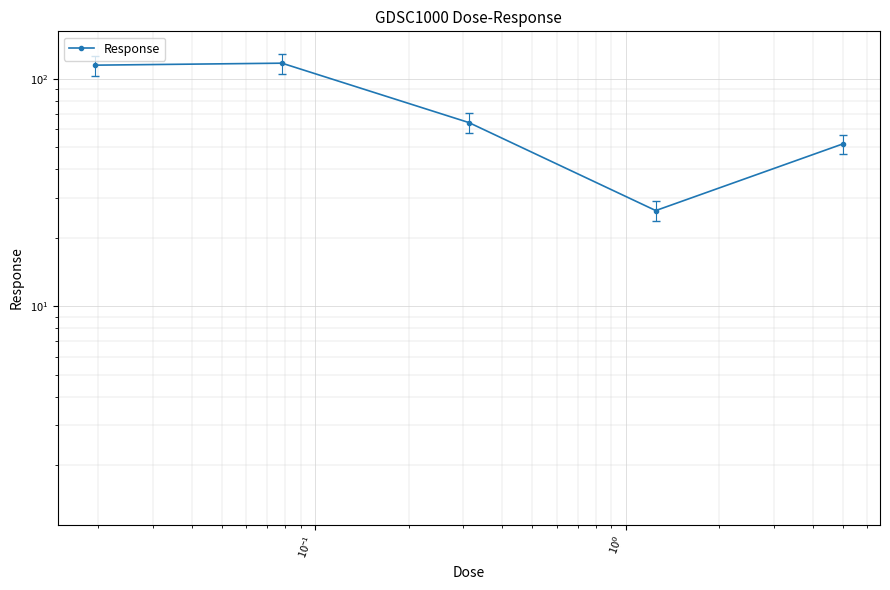

What is the difference between the second highest and minimum values?

88.4